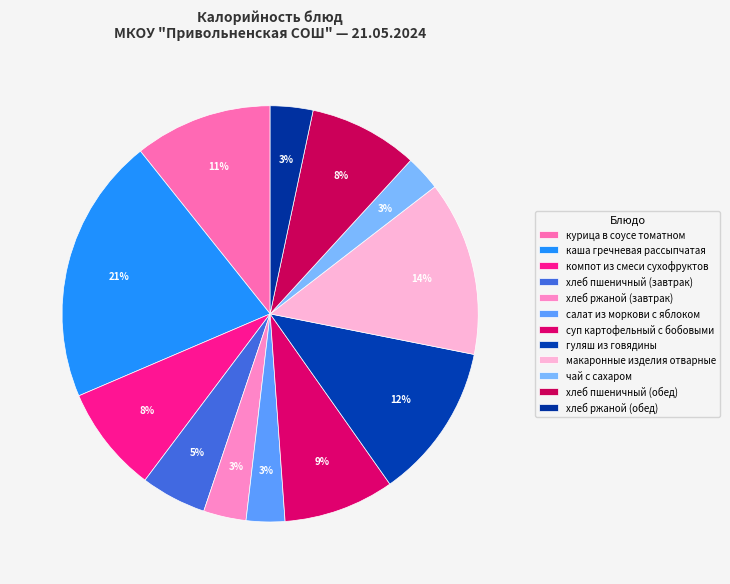

How many slices are in this pie chart?

12